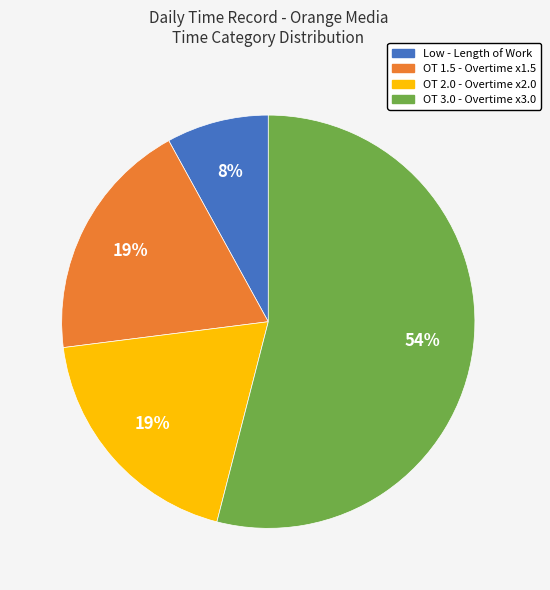

To the nearest percent, what portion does OT 2.0 represent?

19%